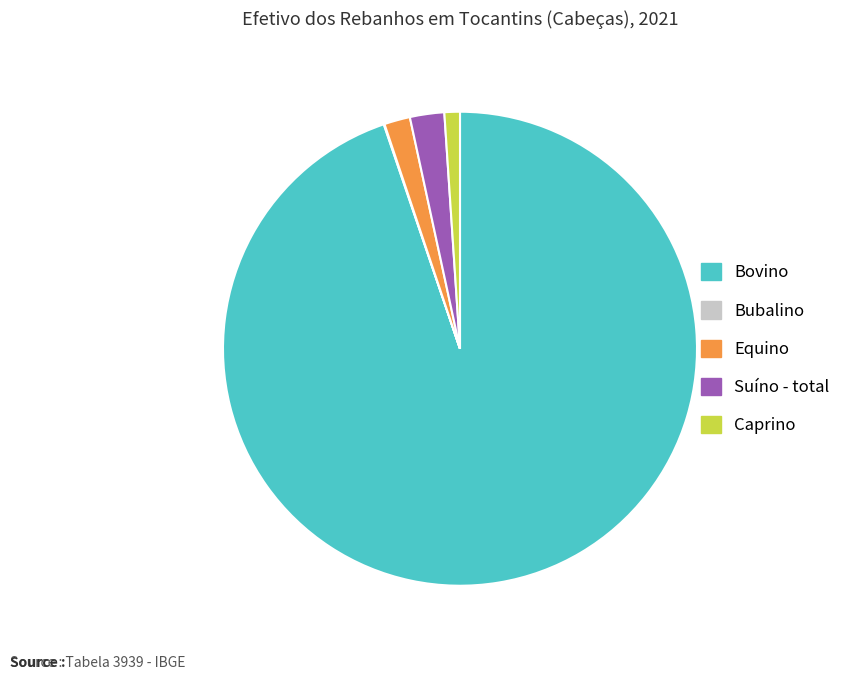

The Bovino slice represents 99% of the pie. True or false?

False